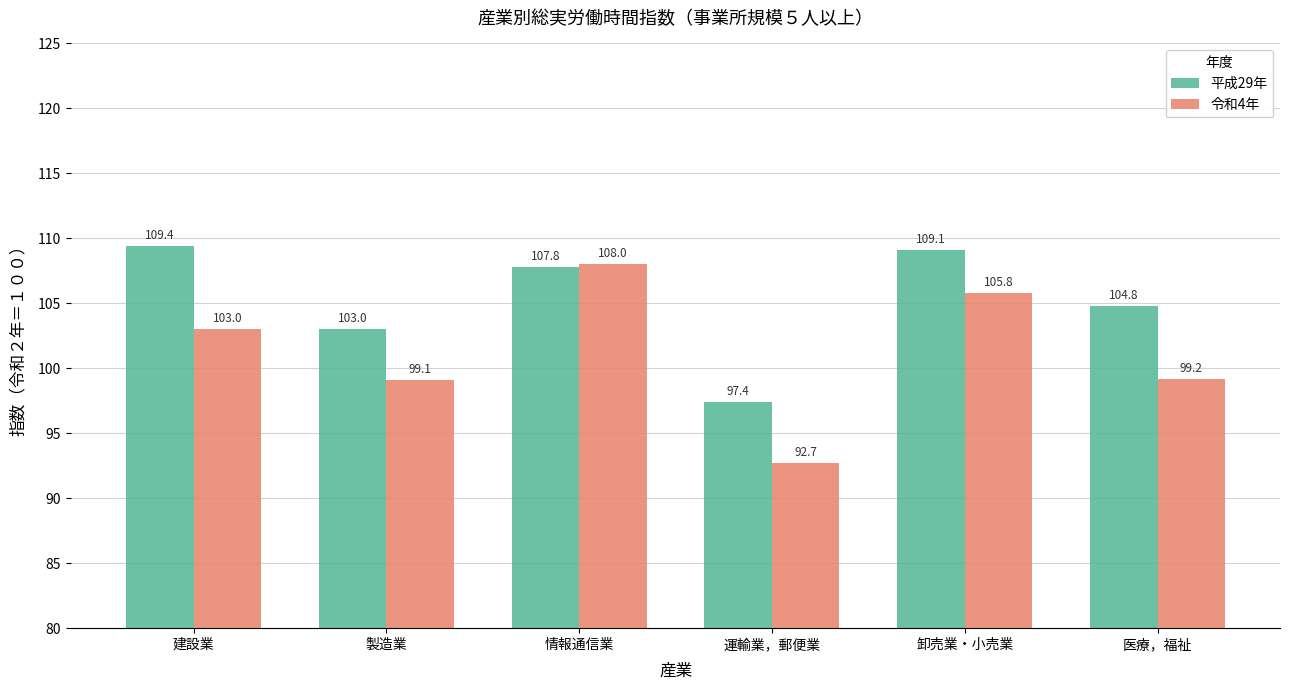

Reading left to right, extract all data points from this chart.

平成29年: 109.4	103.0	107.8	97.4	109.1	104.8
令和4年: 103.0	99.1	108.0	92.7	105.8	99.2